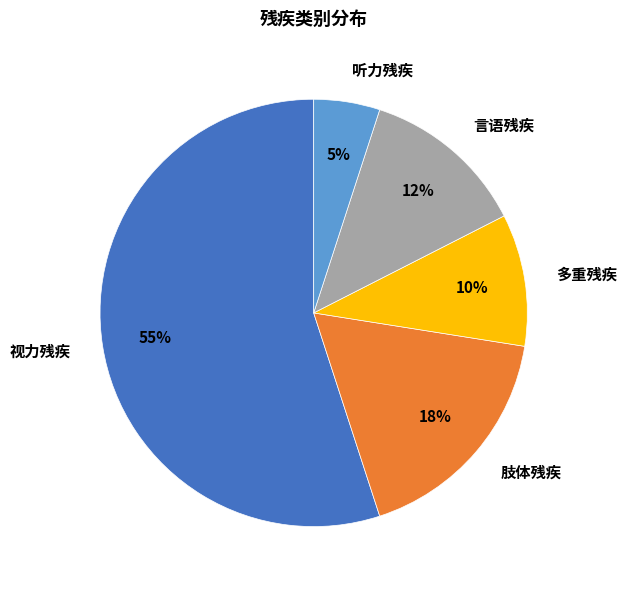

Does 言语残疾 represent more than half of the total?

No